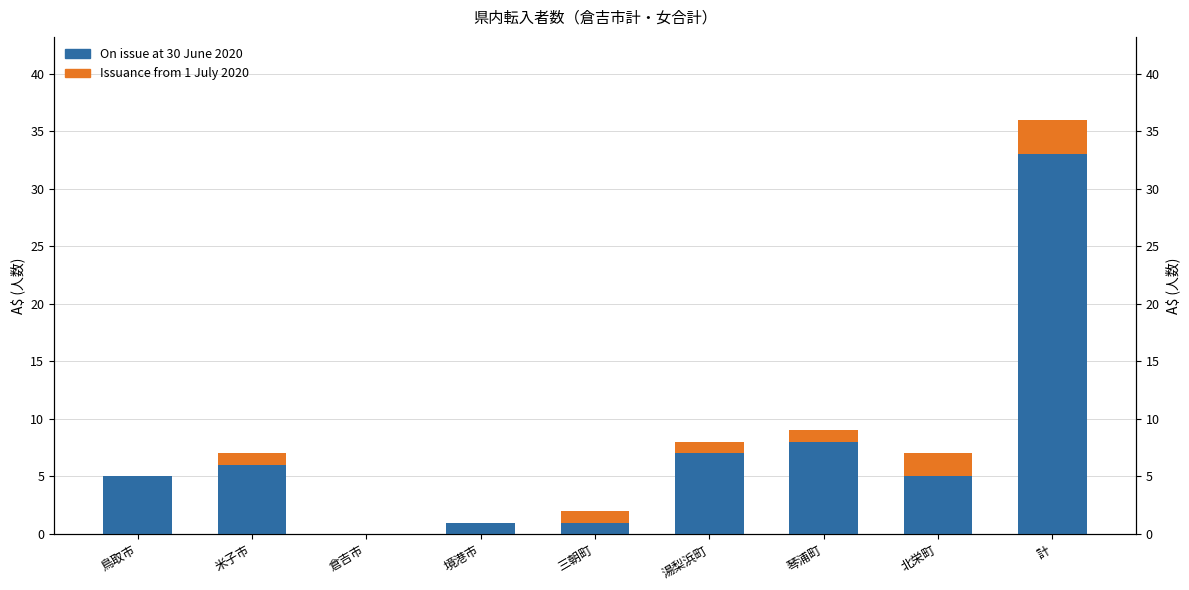

The On issue at 30 June 2020 series shows 7 at 湯梨浜町. True or false?

True